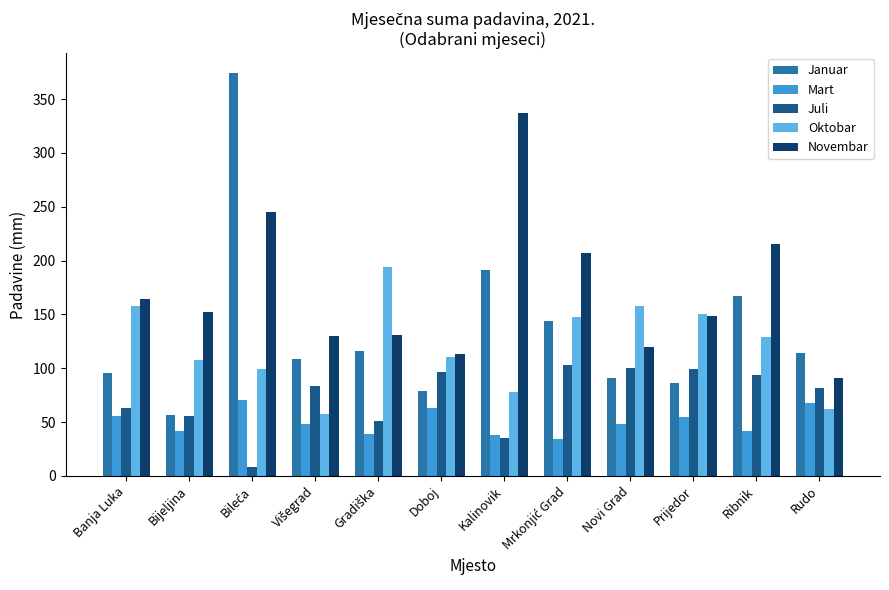

Which series has the largest total across all categories?

Novembar